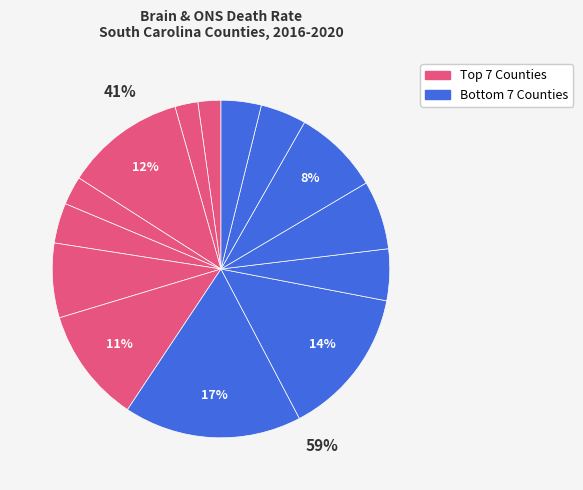

To the nearest percent, what percentage of the pie is Dorchester County?

5%